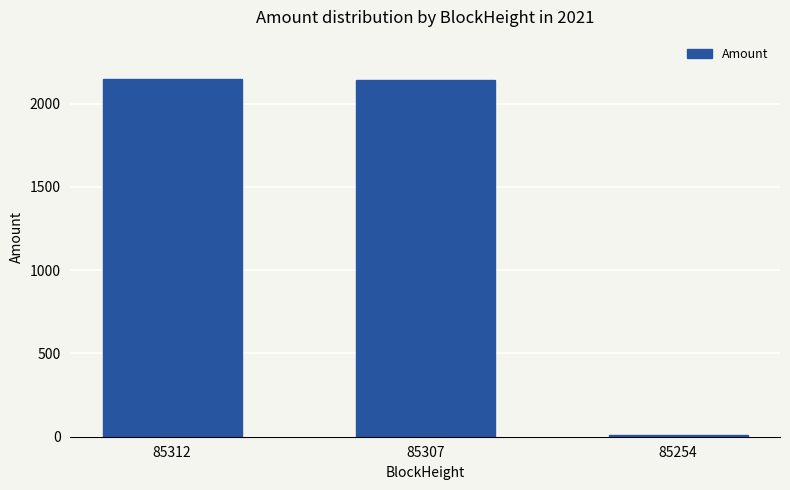

The chart shows a value of 2149.3 at 85312. True or false?

True